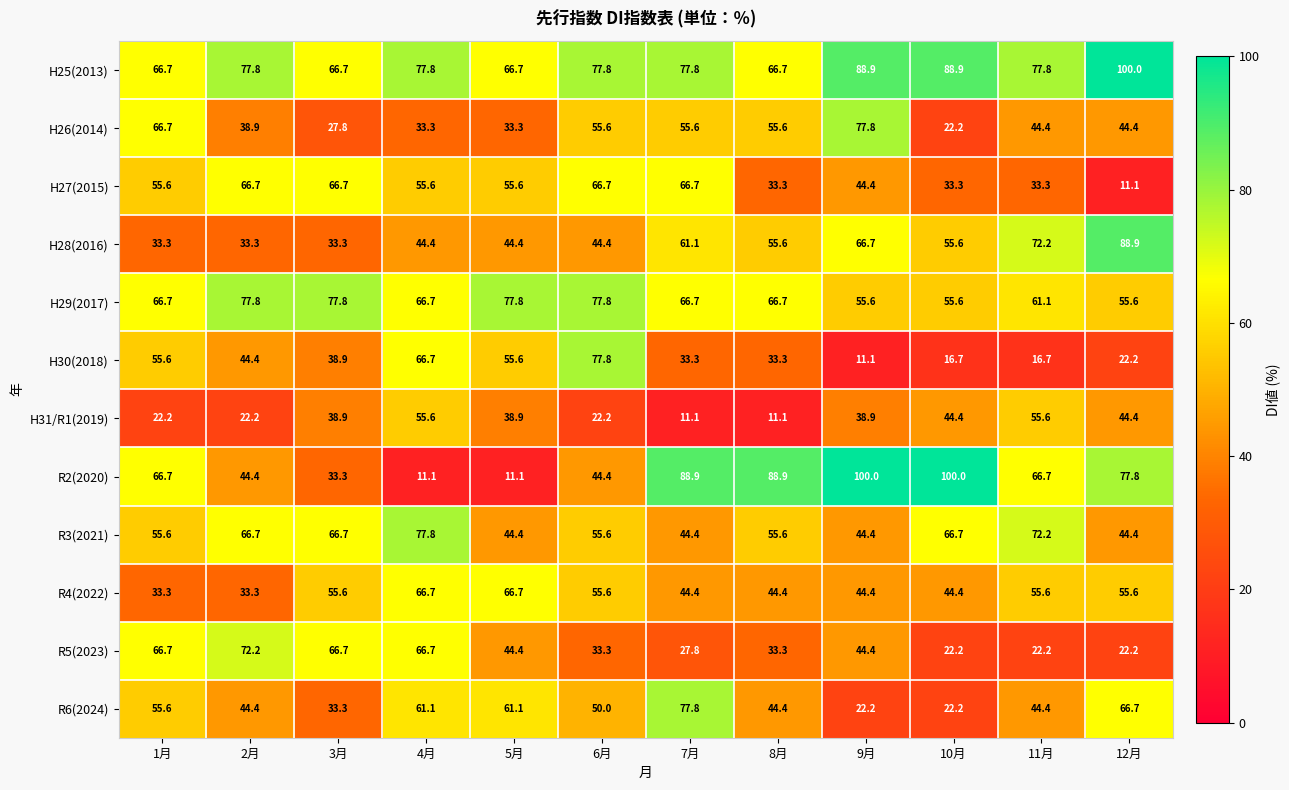

What is the sum of the H25(2013) values at 4月 and 3月?

144.5